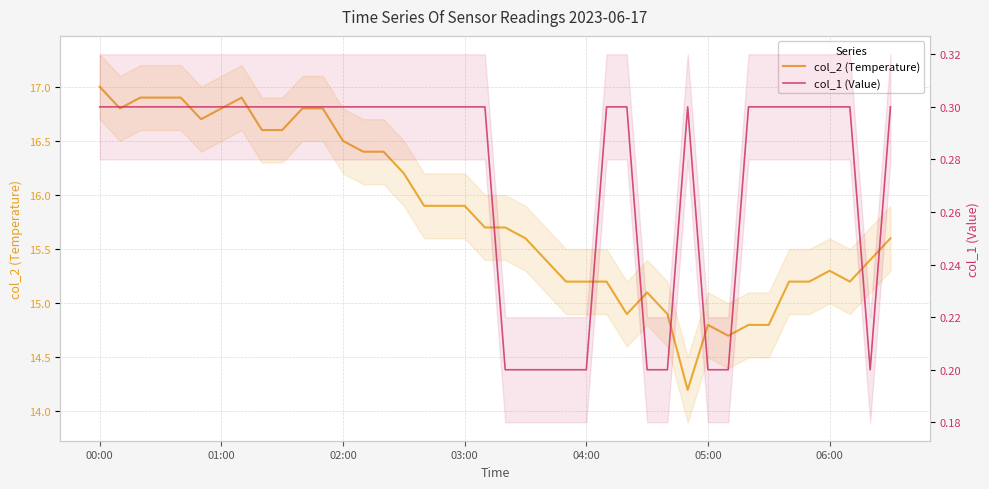

Read the col_2 (Temperature) value at 14.

16.4